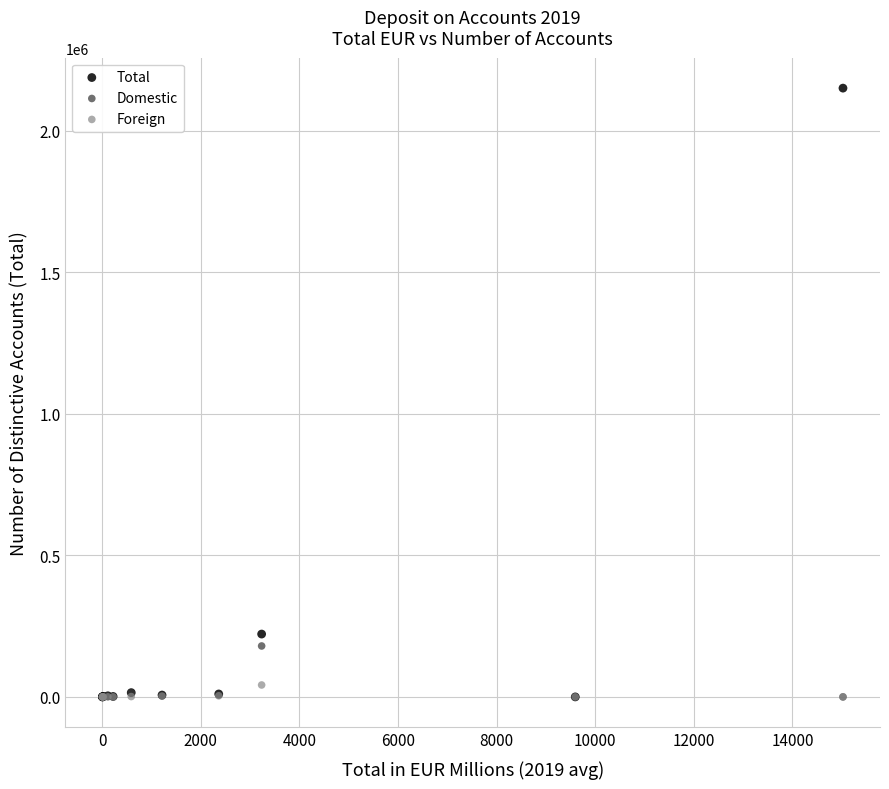

Which series contains the highest Y value?

Total